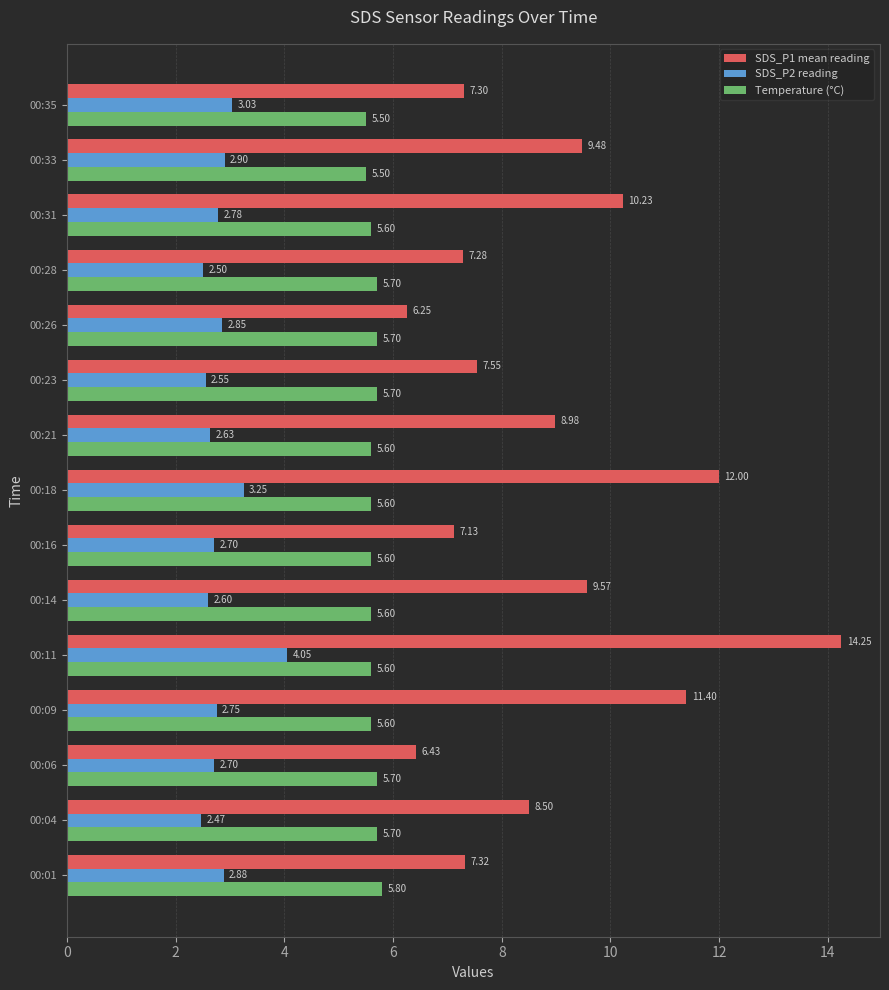

List the series in order of their overall mean, lowest first.

SDS_P2 reading, Temperature (°C), SDS_P1 mean reading